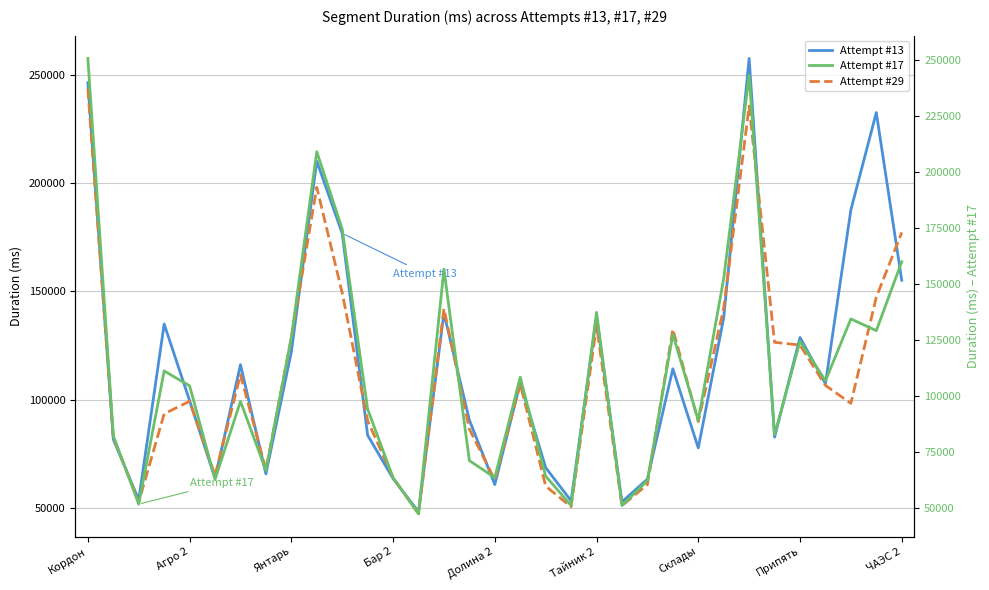

Which series has the largest range (max minus min)?

Attempt #13